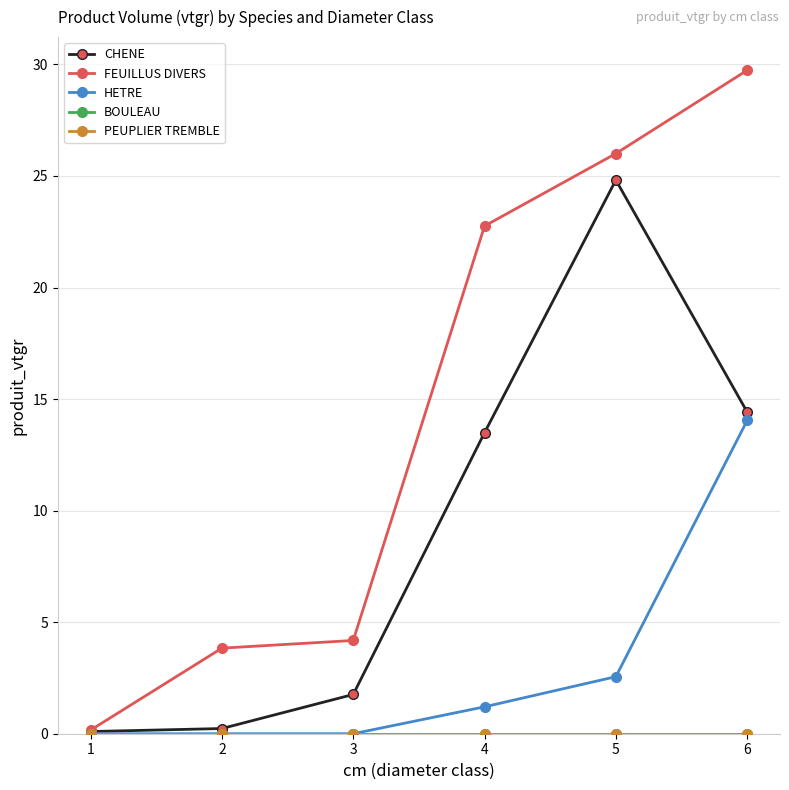

True or false: FEUILLUS DIVERS and BOULEAU intersect in this chart.

False